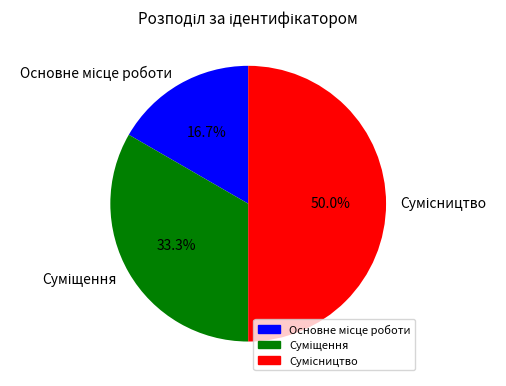

How many slices are in this pie chart?

3